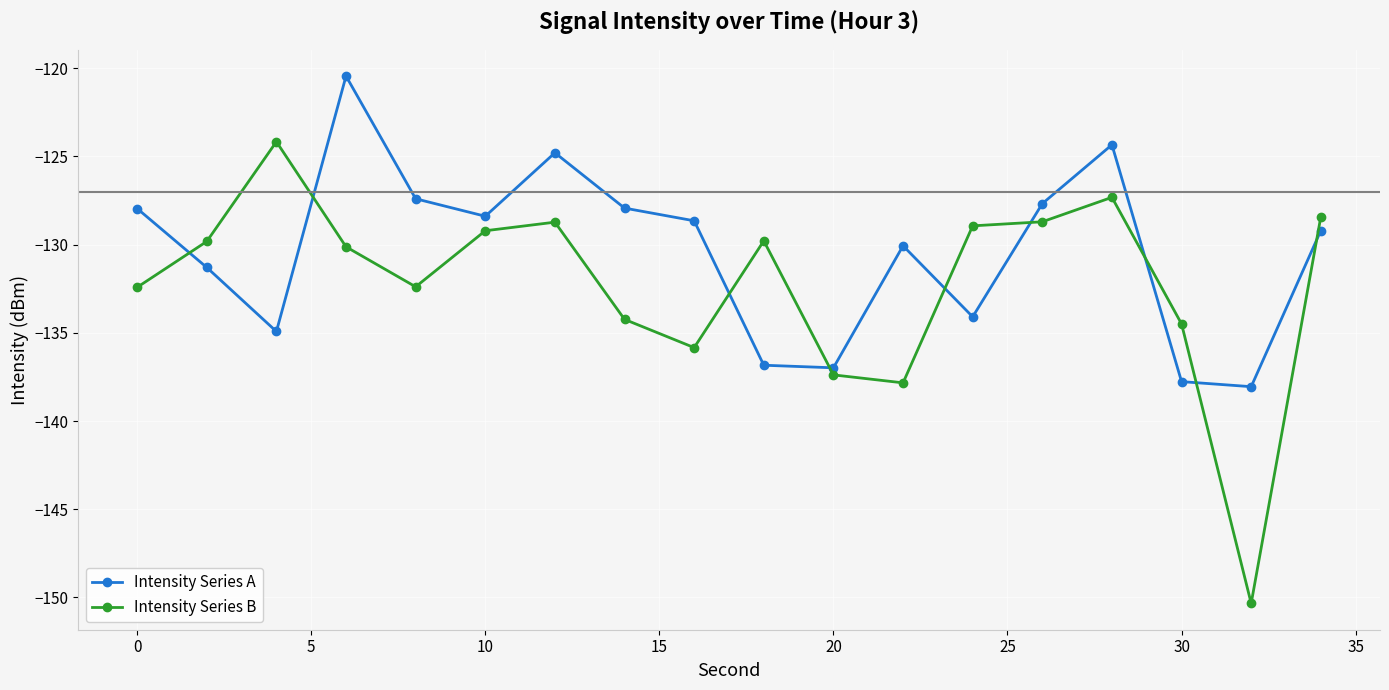

True or false: Intensity Series A has more than 1 interior local peaks.

True